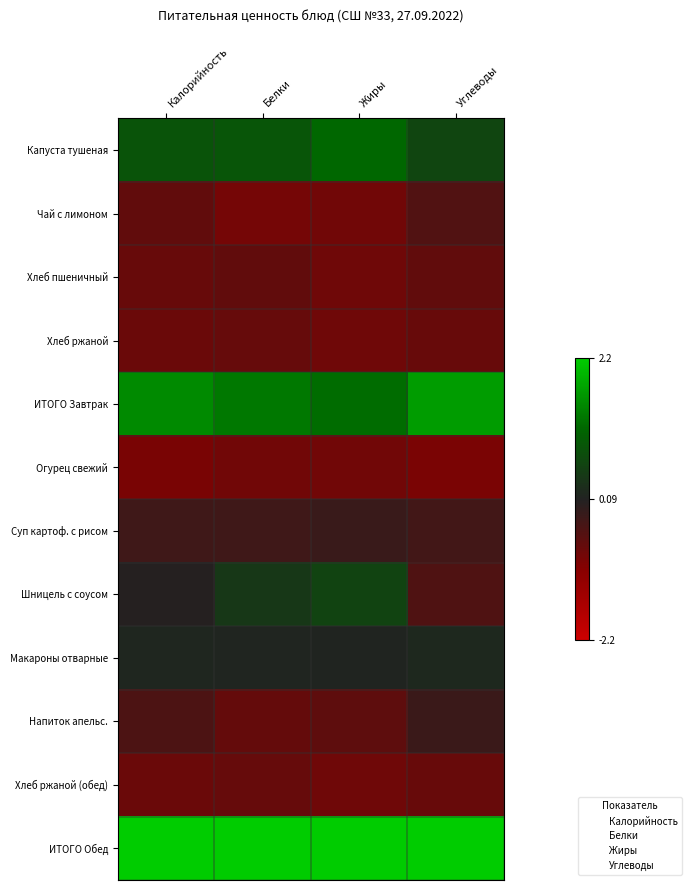

Which series has the largest range (max minus min)?

Шницель с соусом